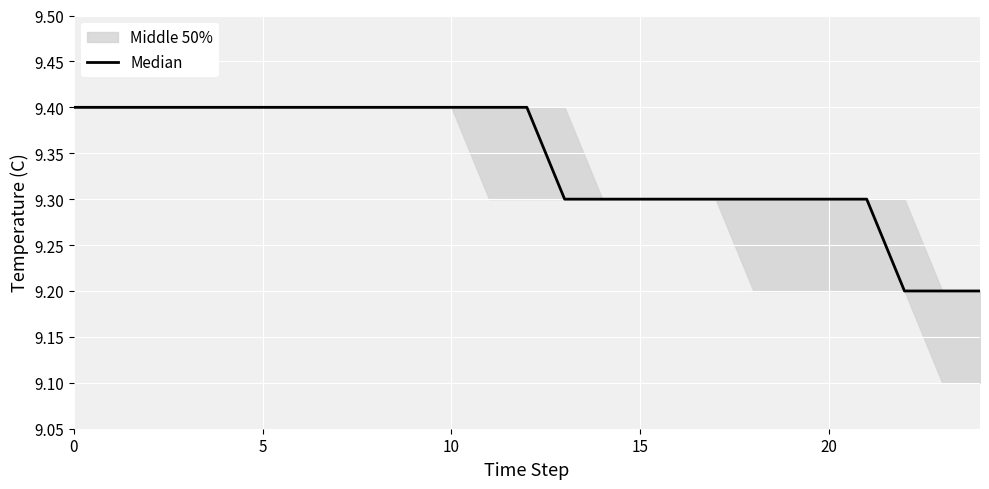

What is the smallest value displayed?

9.2